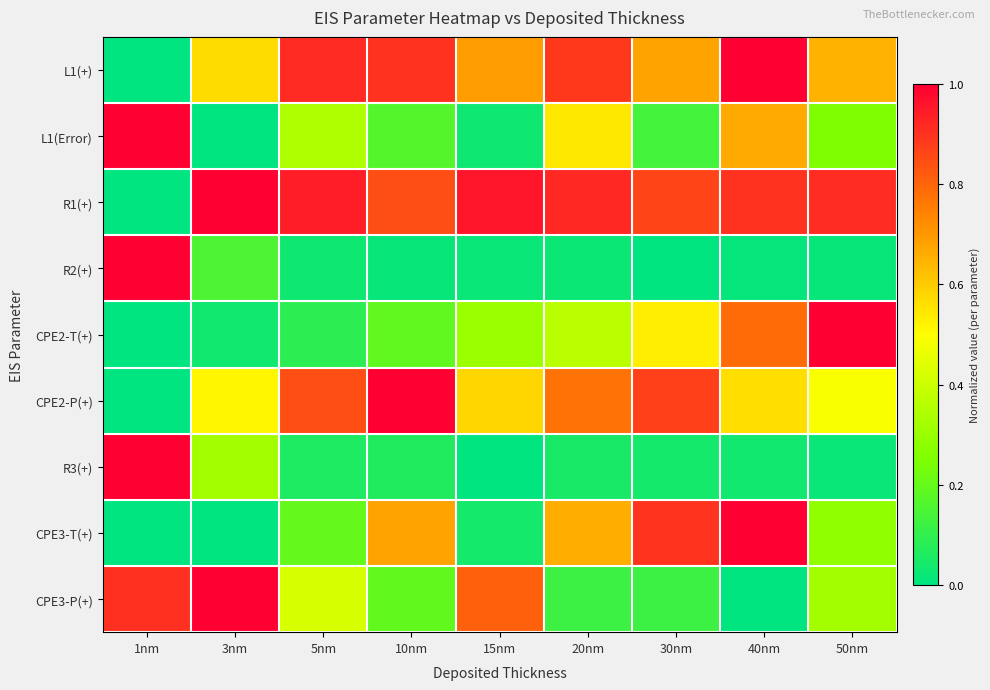

At which category does the chart reach its minimum across all series?

1nm